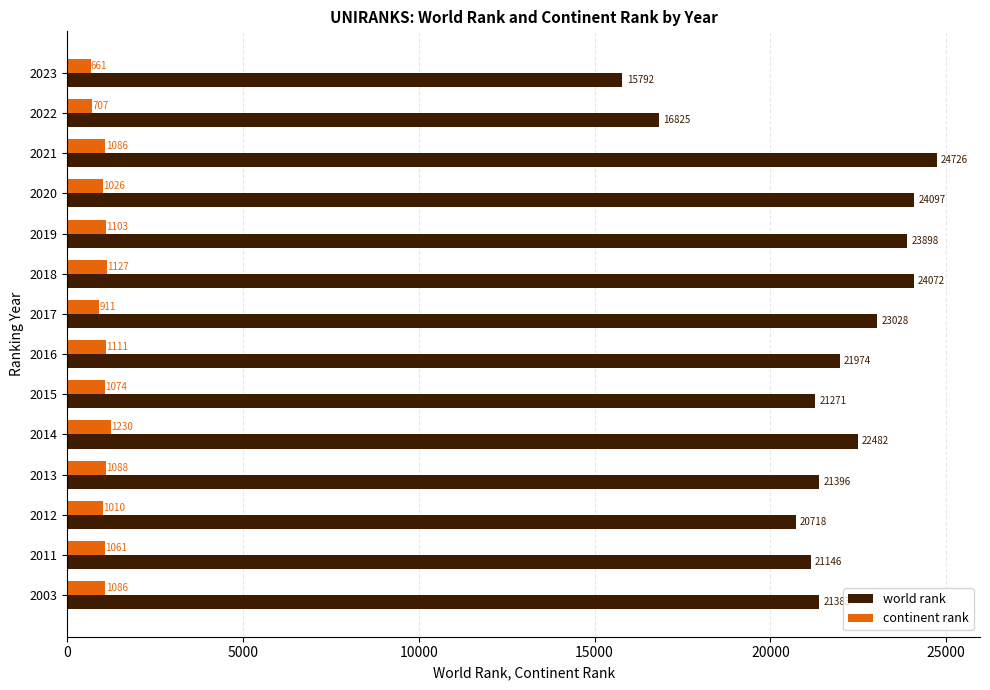

Which series has the widest spread of values?

world rank